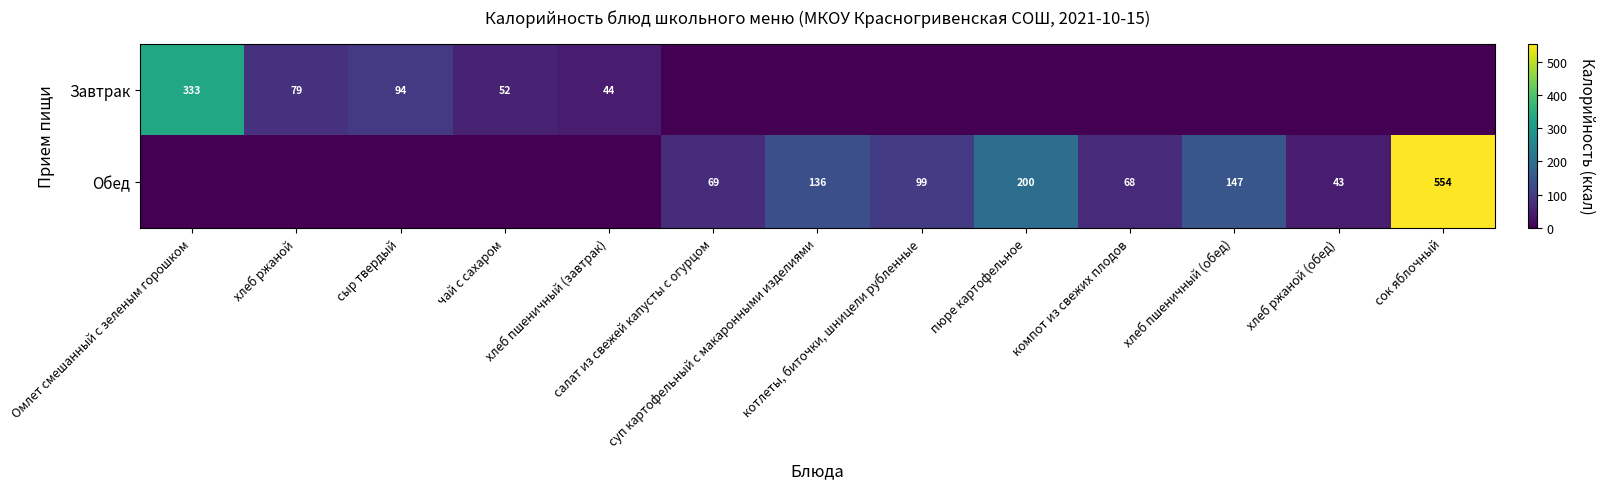

At how many categories does at least one series exceed 283?

2